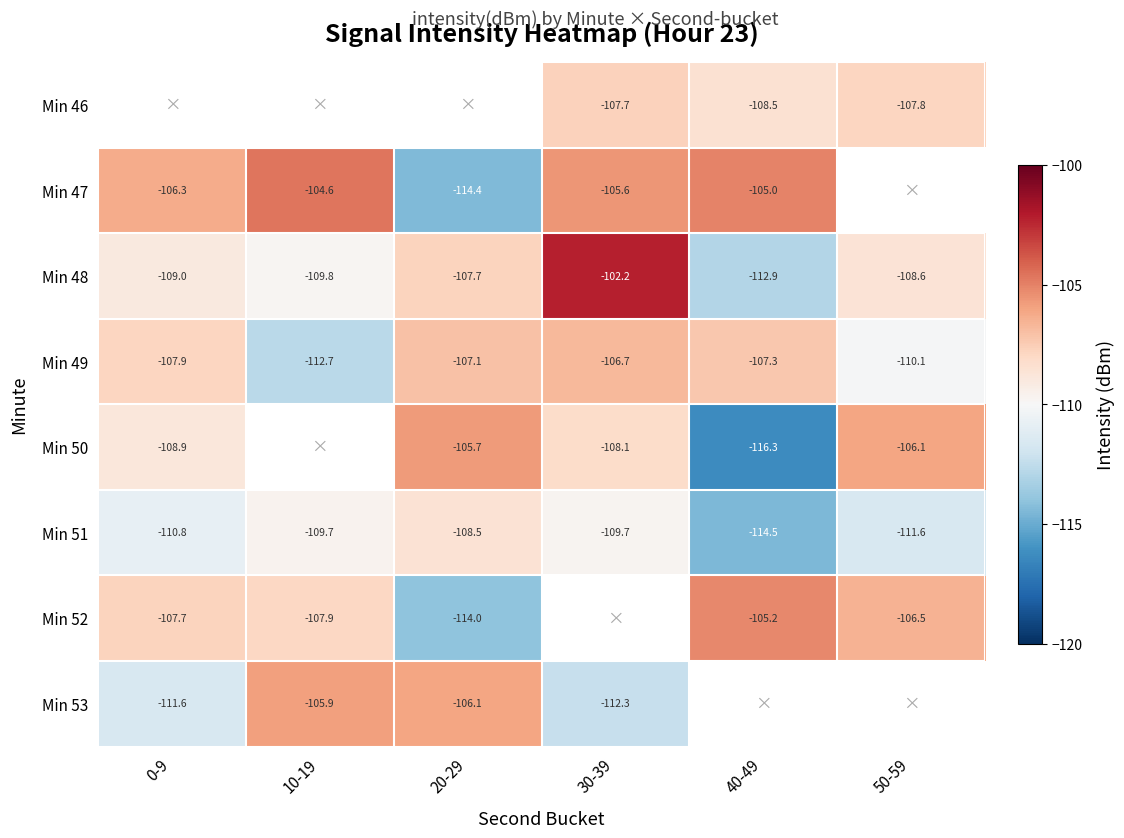

Read the Min 50 value at 0-9.

-108.9